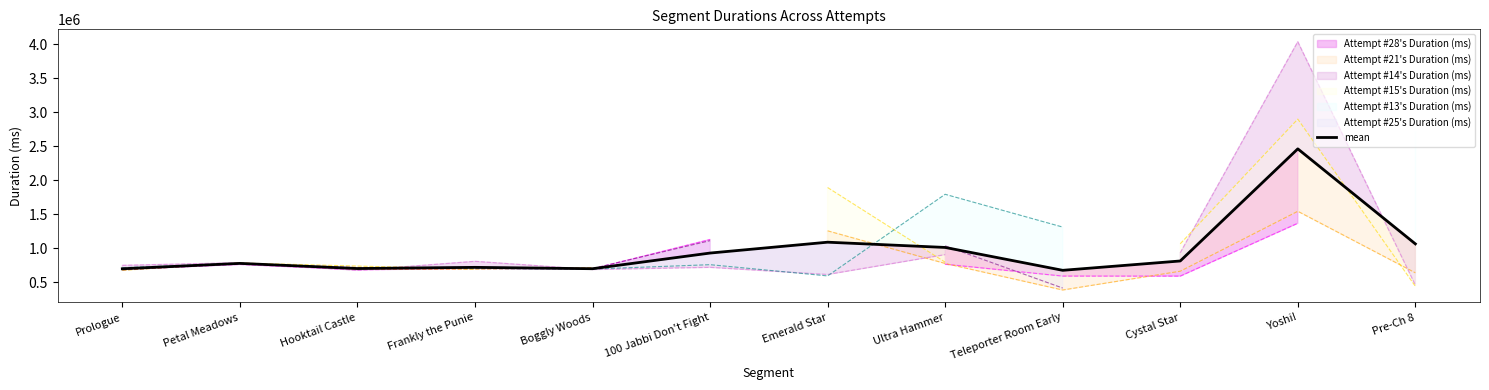

The value at Yoshi! is 1466443.1. True or false?

False